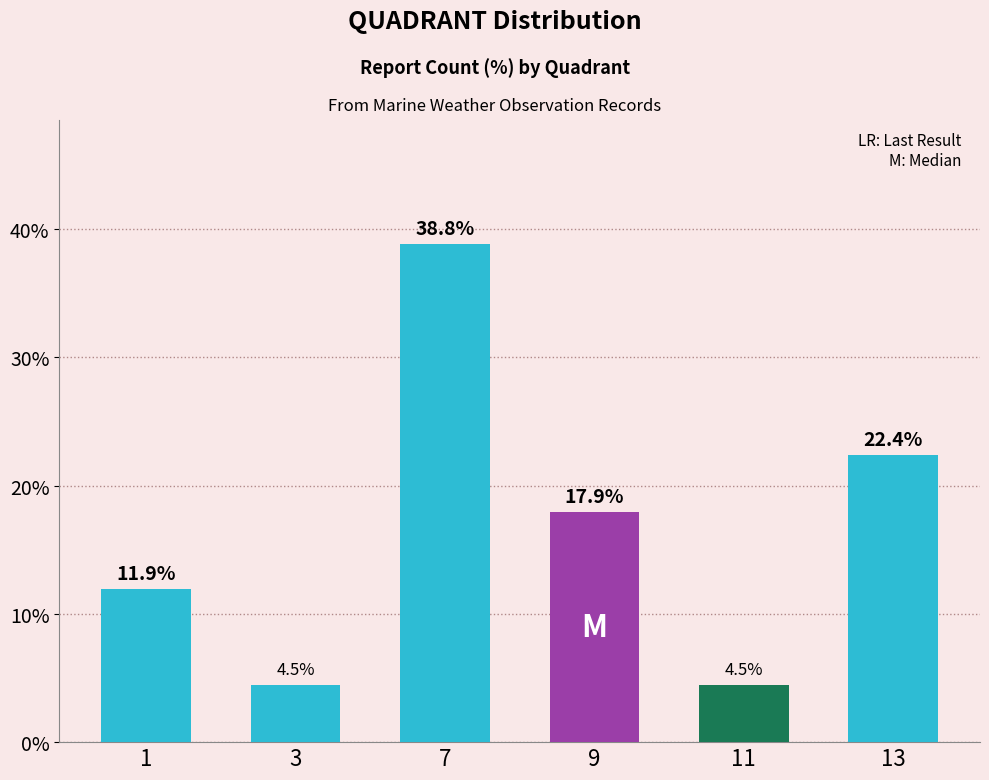

What is the minimum value shown in the chart?

4.5